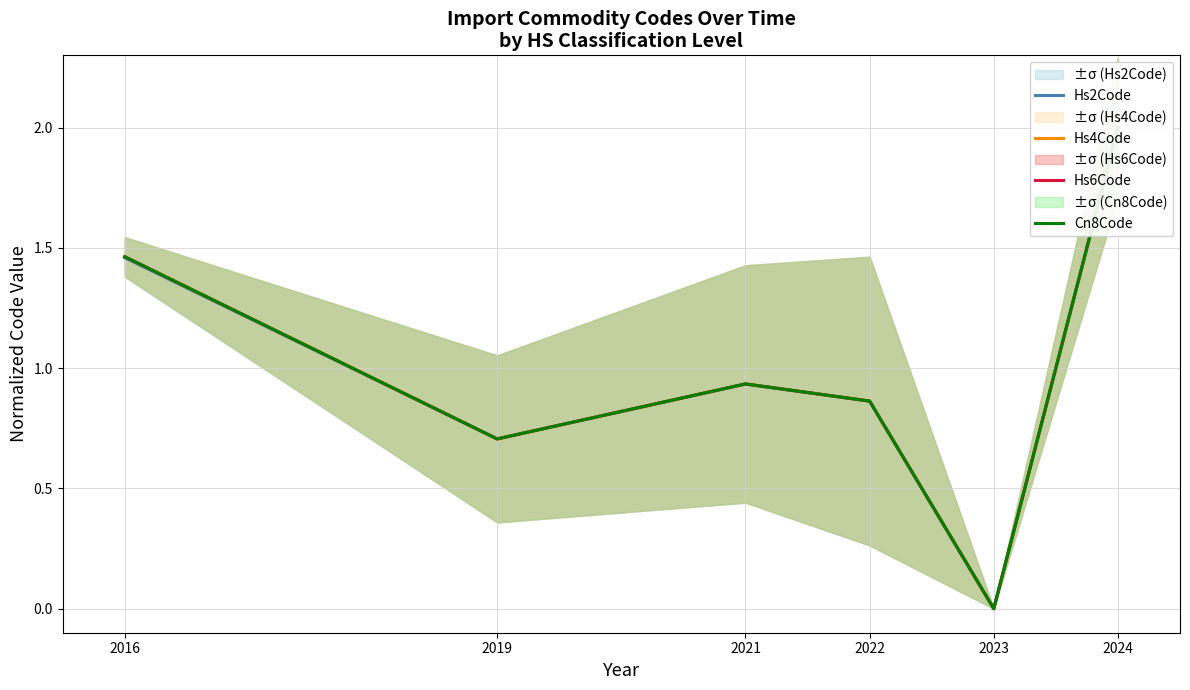

The Cn8Code series shows 2.3 at 2016. True or false?

False